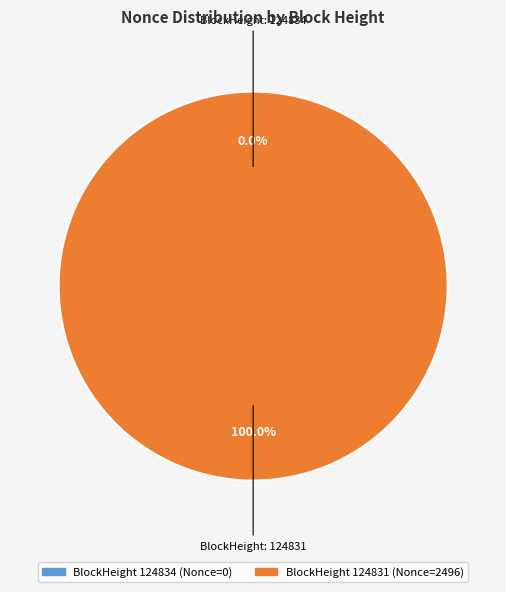

Count the number of slices in the pie.

2